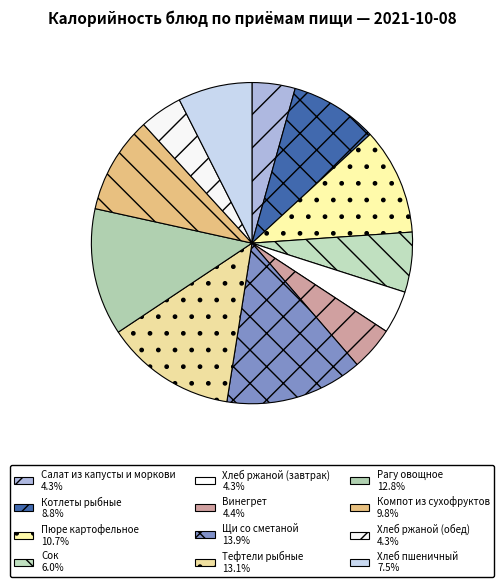

What is the change in value from Винегрет to Щи со сметаной?

+119.0